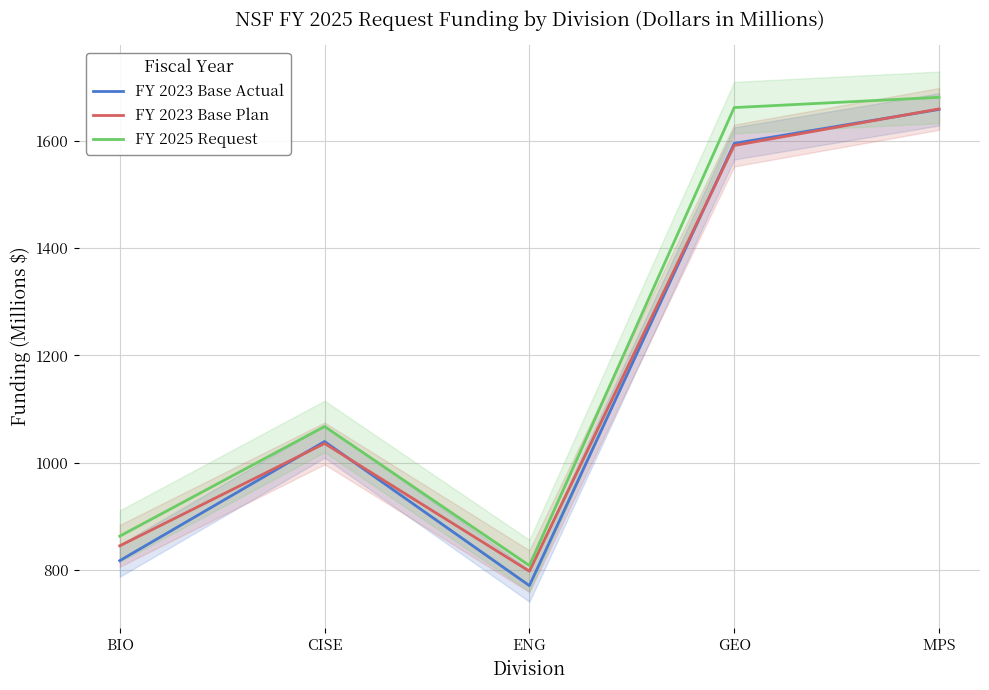

Between CISE and ENG, which series saw the biggest shift?

FY 2023 Base Actual